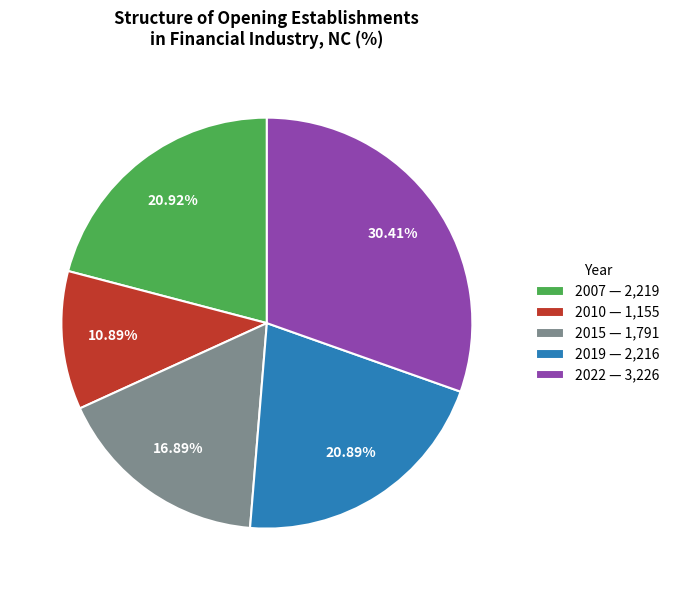

Is there any slice that represents more than half of the pie?

No